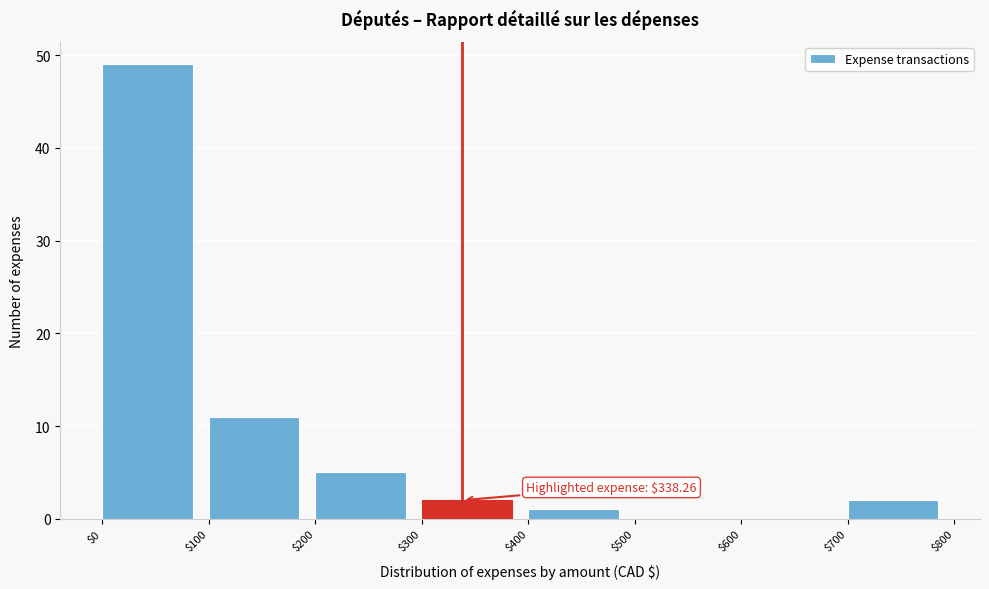

Over which range of the x-axis is the bar tallest?

$0 to $100